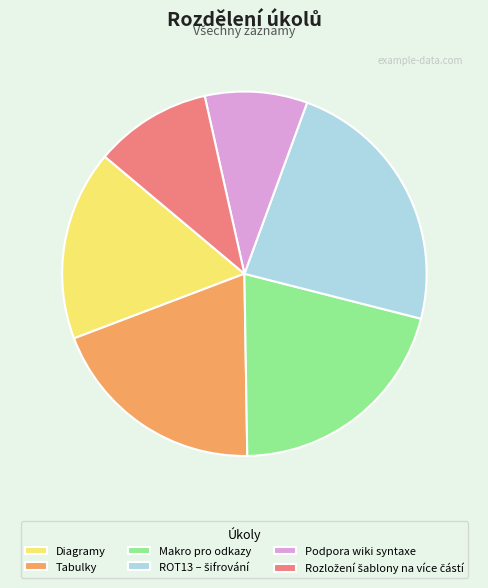

Is there a majority slice in this chart?

No